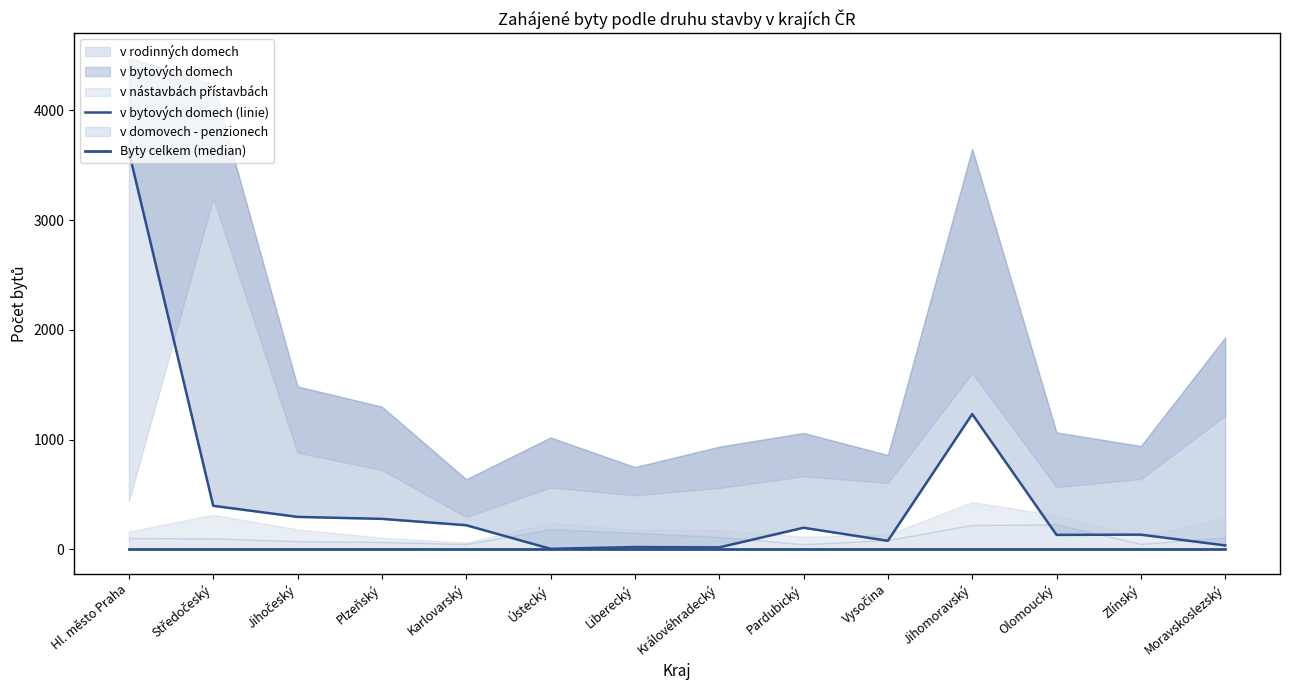

At how many categories does at least one series exceed 3522?

1